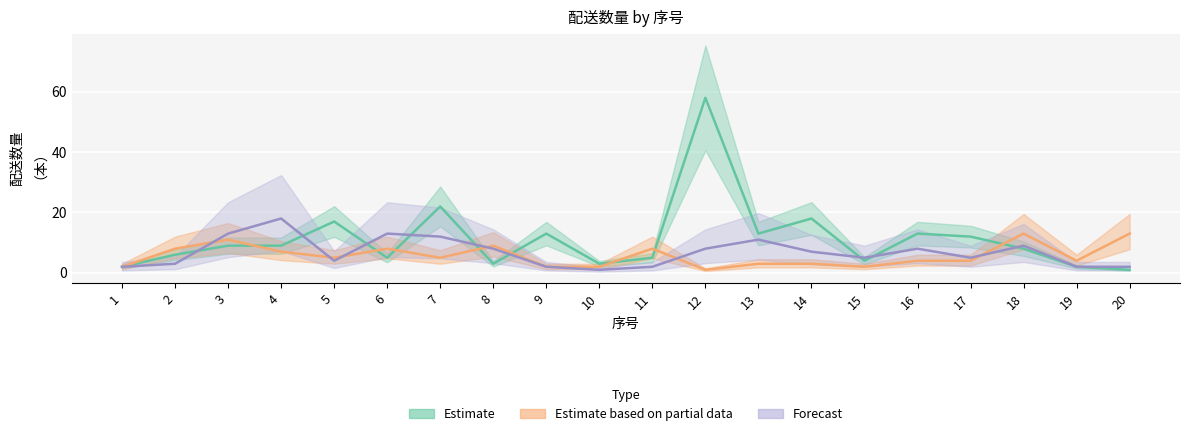

True or false: Estimate and Forecast intersect in this chart.

True